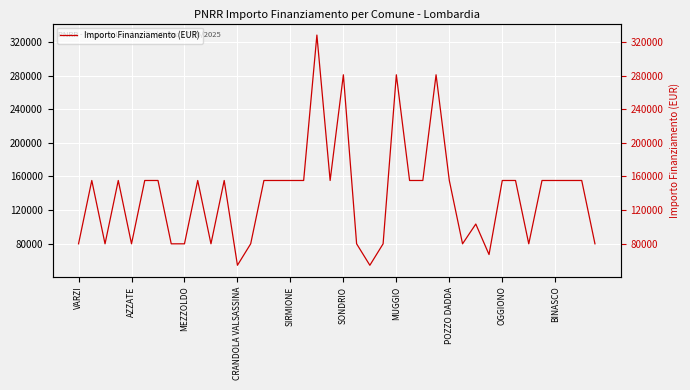

Is it true that the value at 30 is 103444?

True